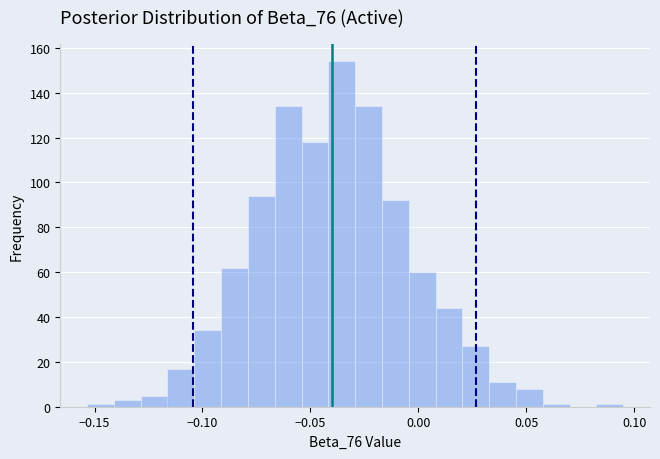

Read against the x-axis, roughly where is the centre of the tallest bar?

-0.035